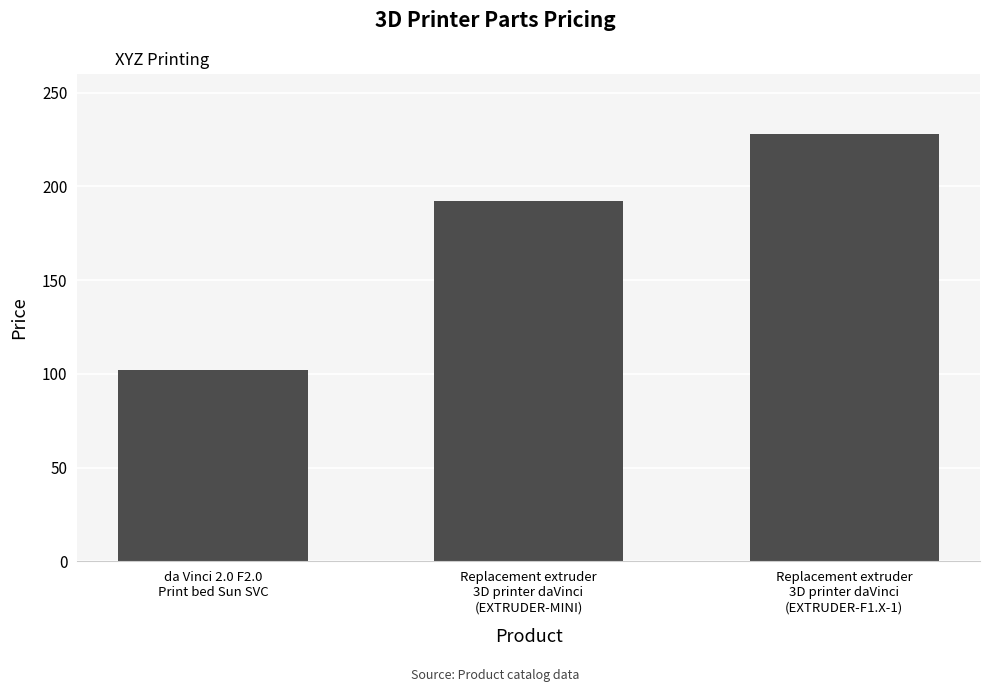

Is it true that the value at da Vinci 2.0 F2.0
Print bed Sun SVC is 63?

False